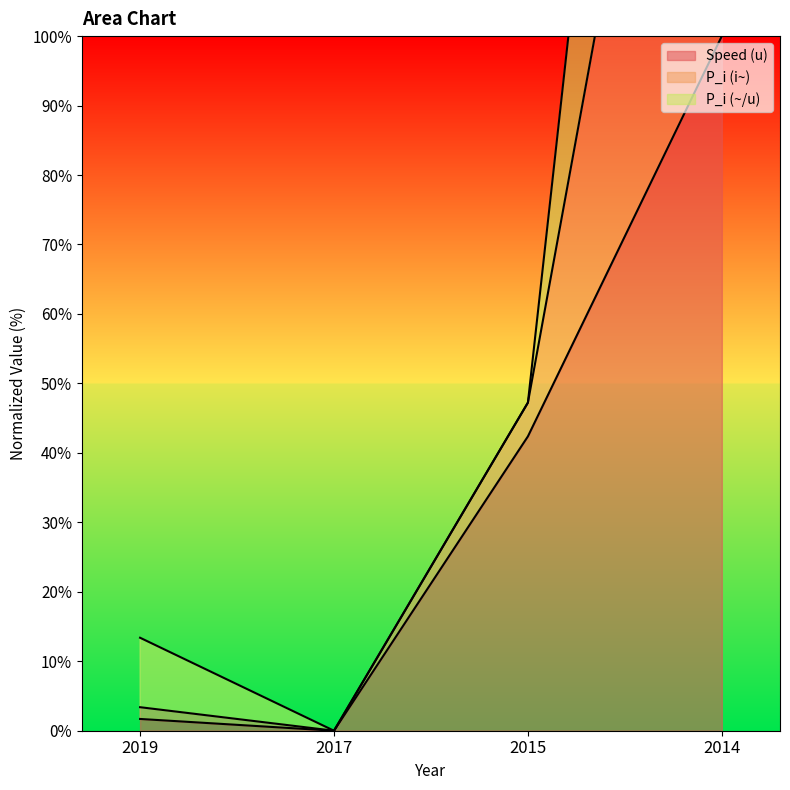

How many values in the Speed (u) series are below 42?

2